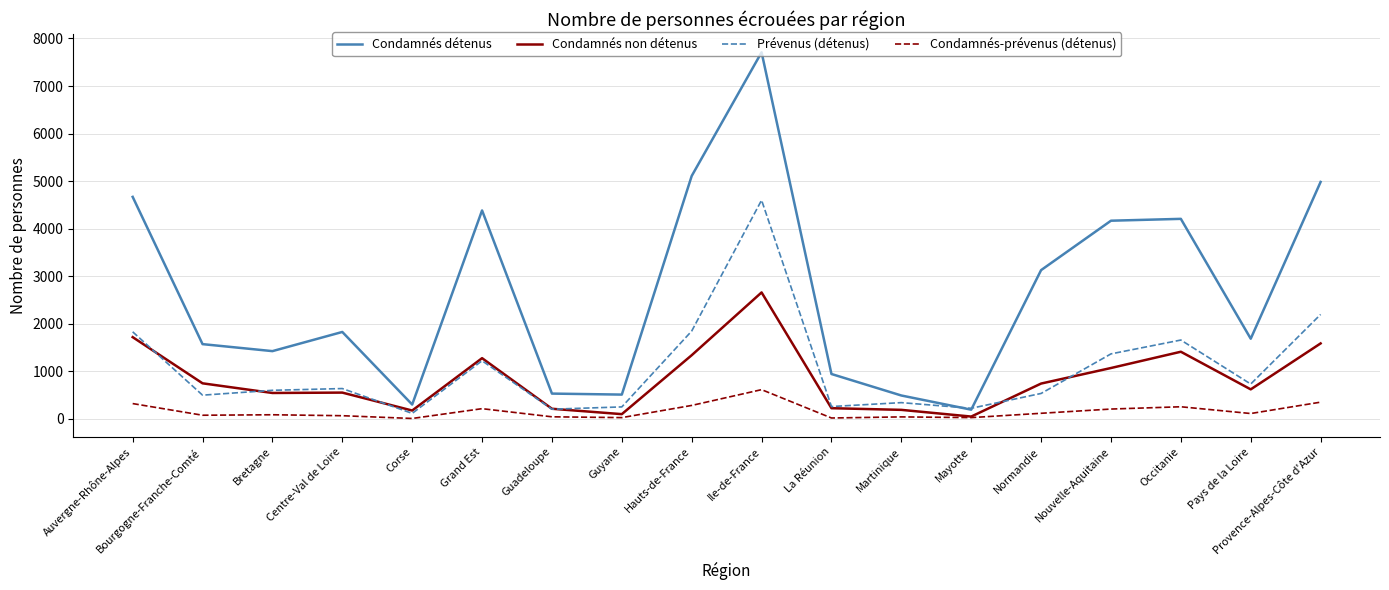

Which series has the largest total across all categories?

Condamnés détenus